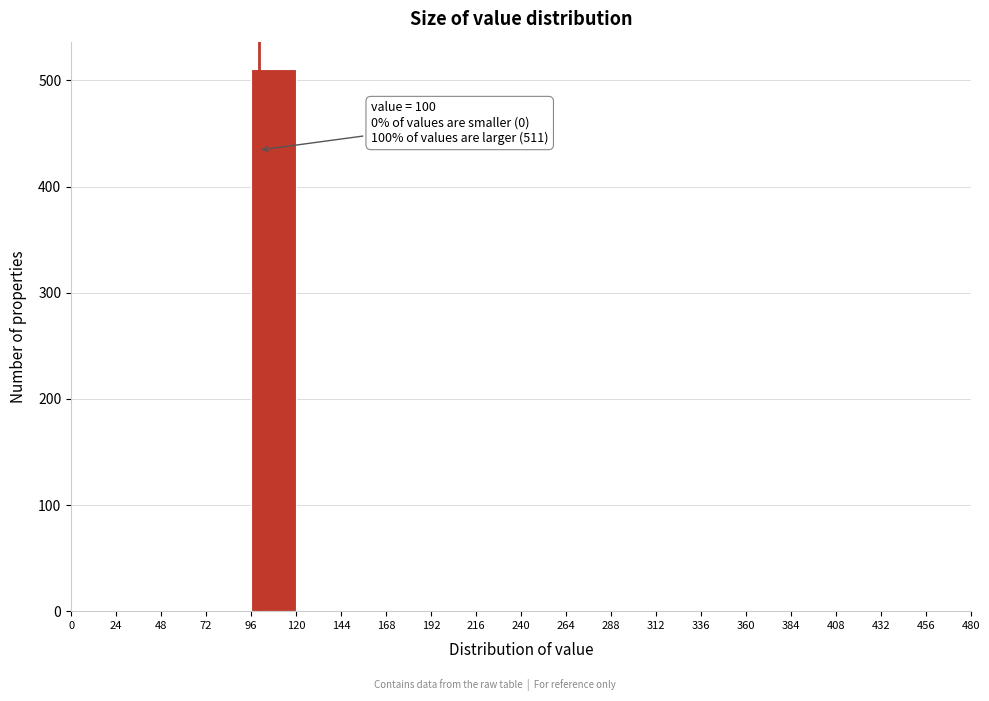

Over which range of the x-axis is the bar tallest?

96 to 120